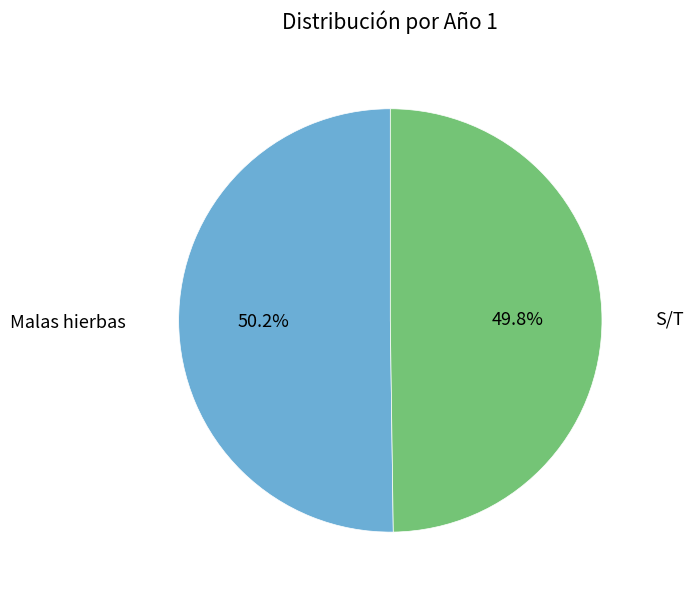

What is the ratio of the value at Malas hierbas to the value at S/T?

1.0